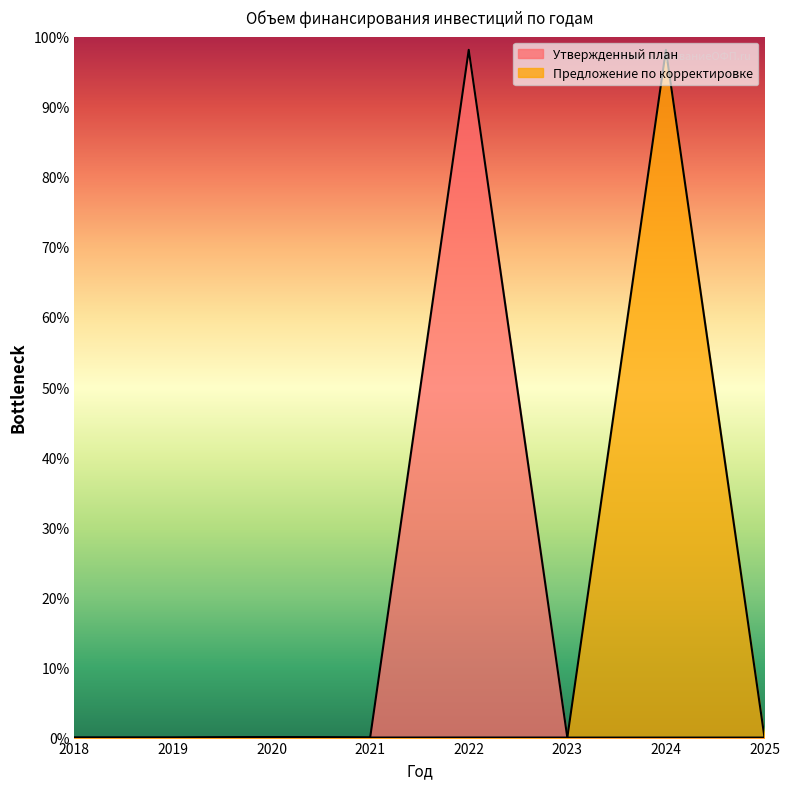

True or false: Предложение по корректировке has a value of 0.0 at 2025.

True